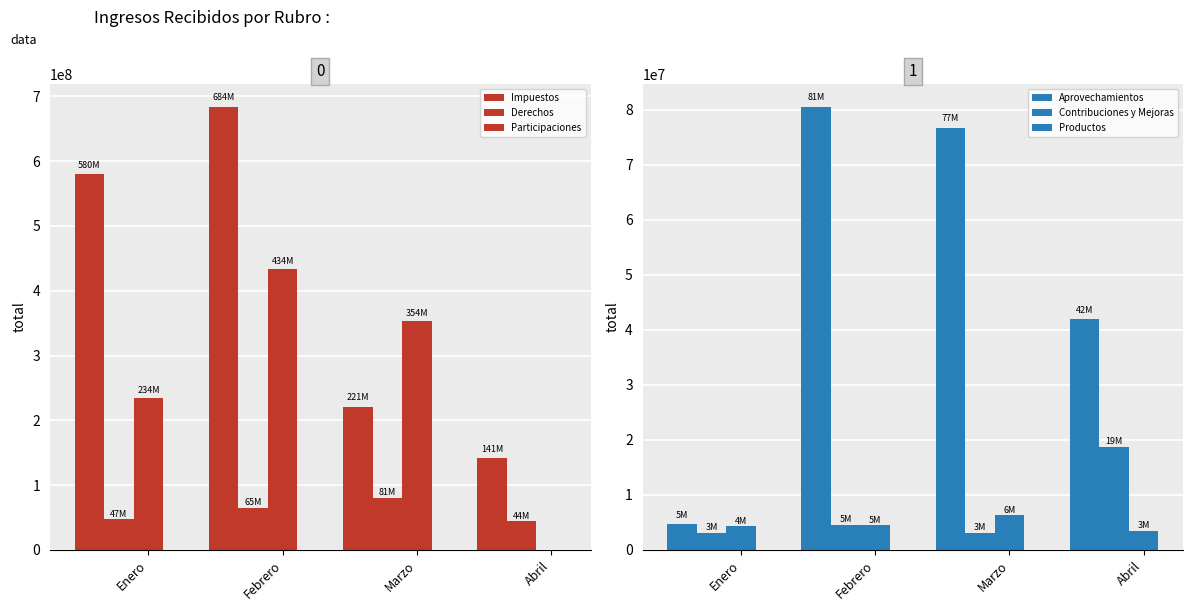

What is the spread (max minus min) of values at Febrero?

679807104.2